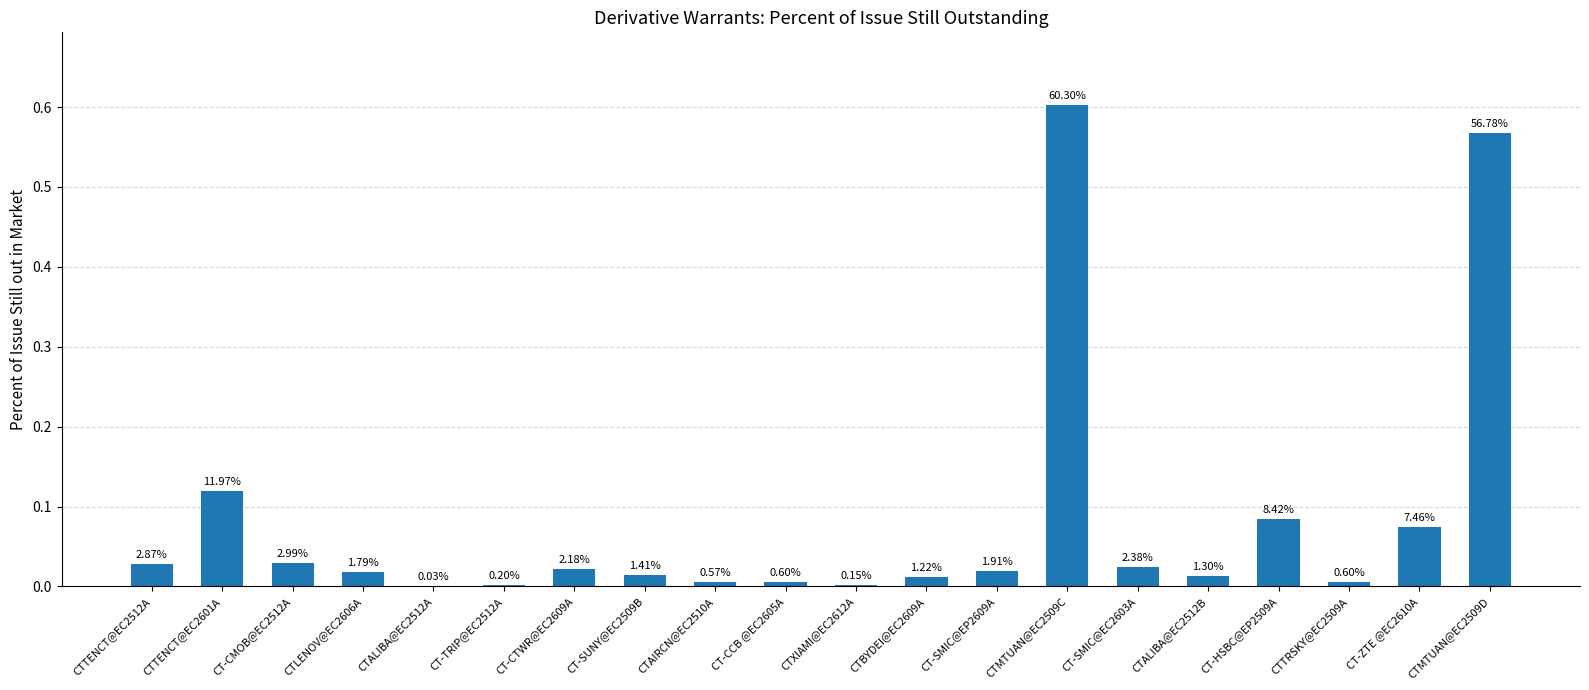

Which category has the lowest value across all series?

CTALIBA@EC2512A